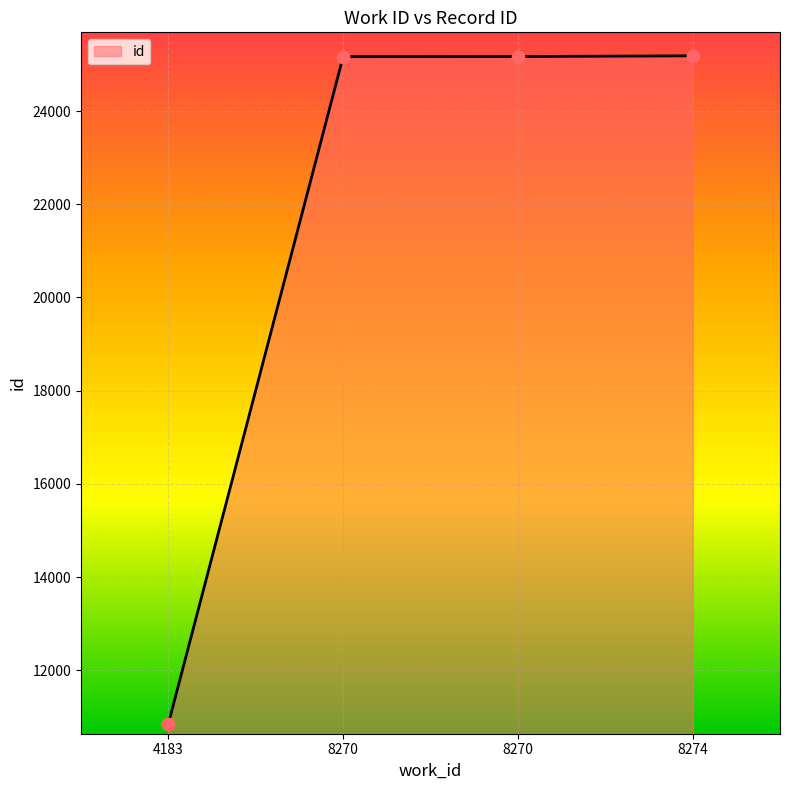

What is the ratio of the value at 8270 to the value at 8274?

1.0